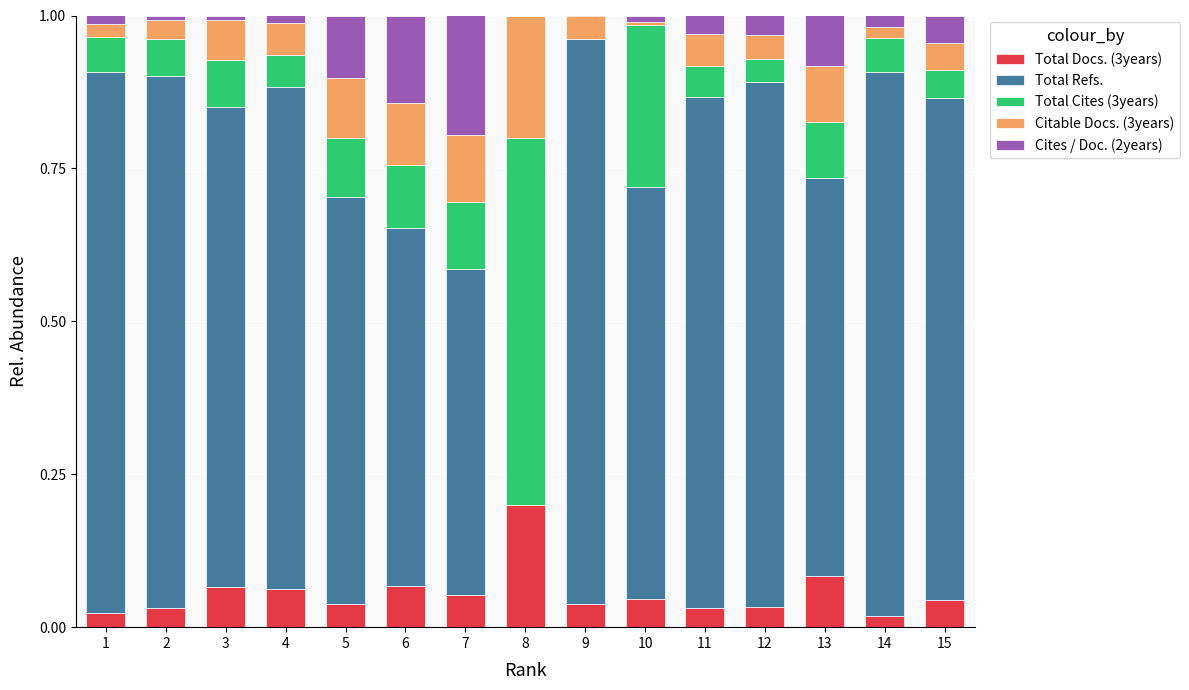

Which has a higher value, 10 or 7?

7